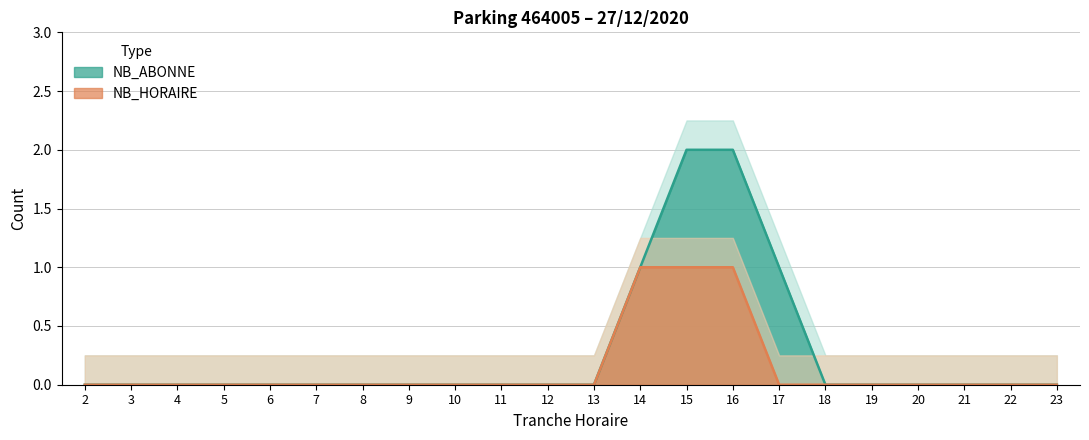

Reading right to left, list all the values displayed in this chart.

NB_HORAIRE: 0	0	0	0	0	0	0	1	1	1	0	0	0	0	0	0	0	0	0	0	0	0
NB_ABONNE: 0	0	0	0	0	0	1	2	2	1	0	0	0	0	0	0	0	0	0	0	0	0